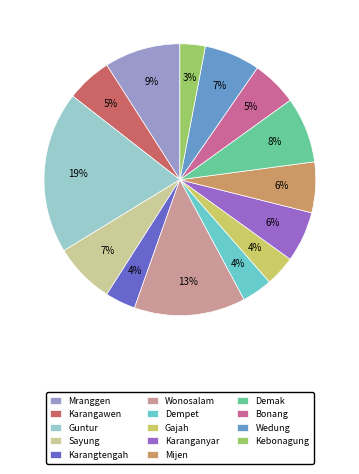

Is there any slice that represents more than half of the pie?

No